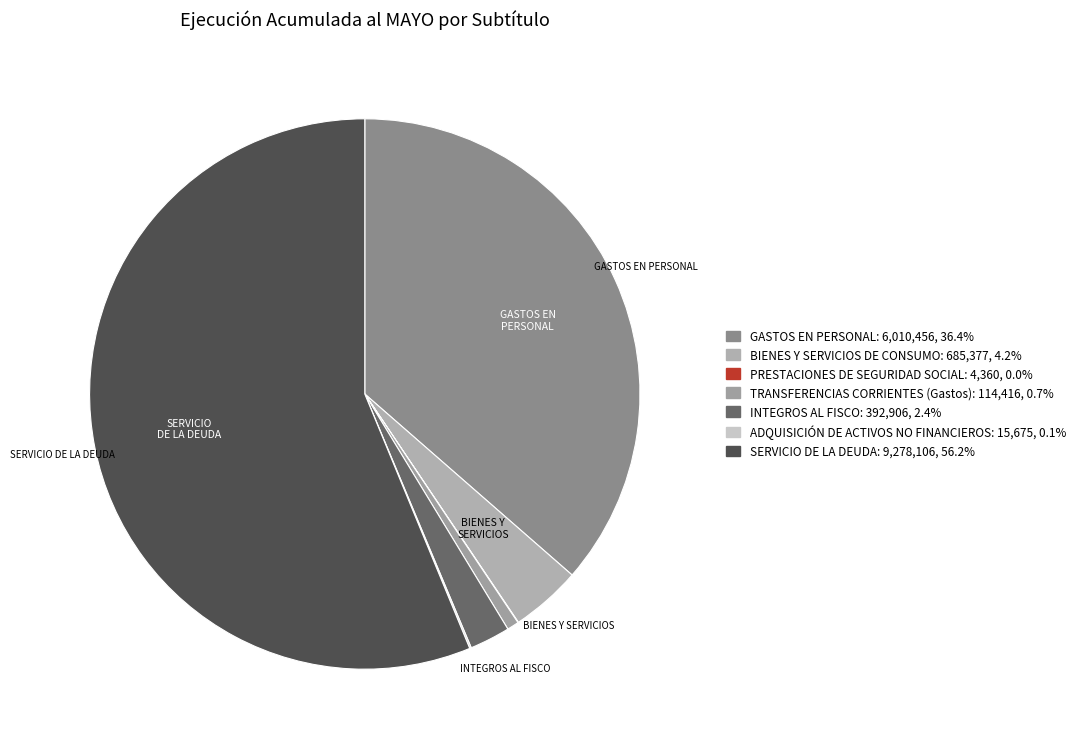

Is there any slice that represents more than half of the pie?

Yes